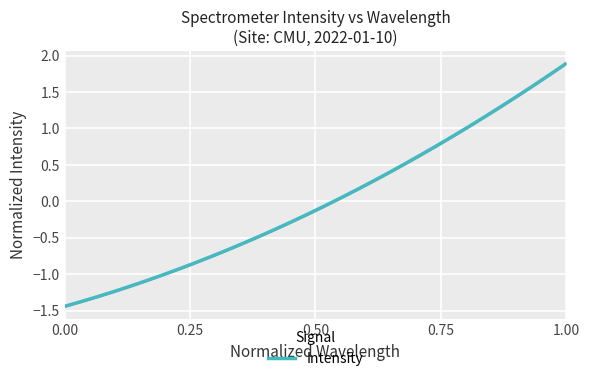

What is the value of the 28th point from the left?

1.3